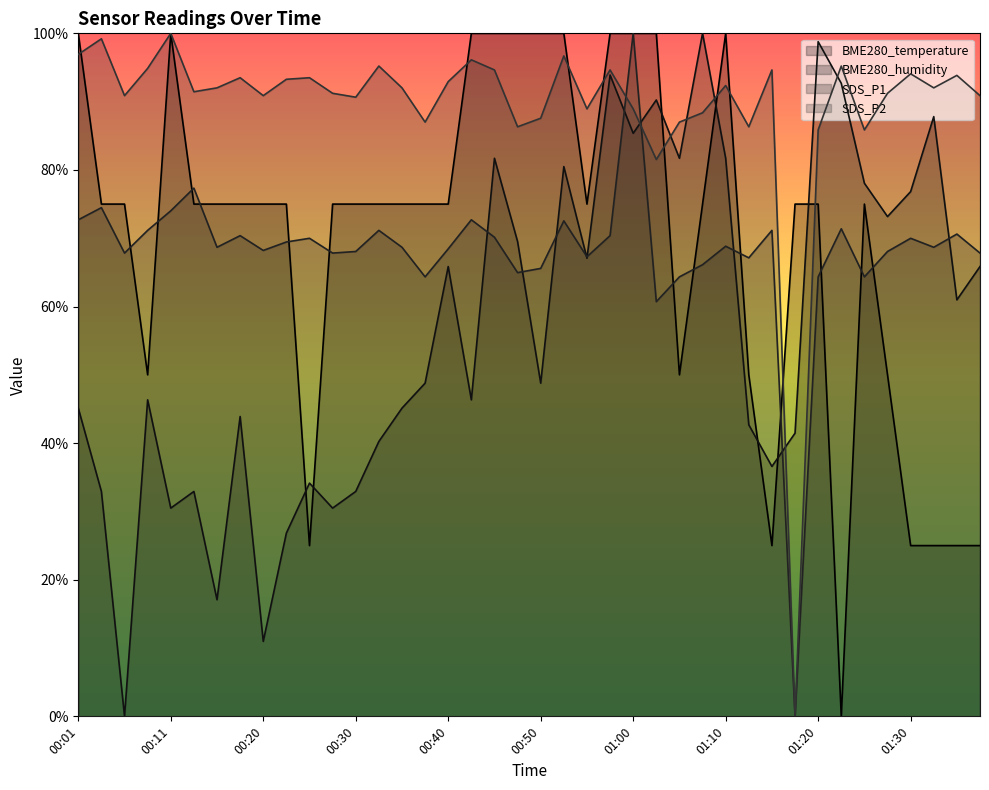

At which label does SDS_P2 first exceed 92?

00:01